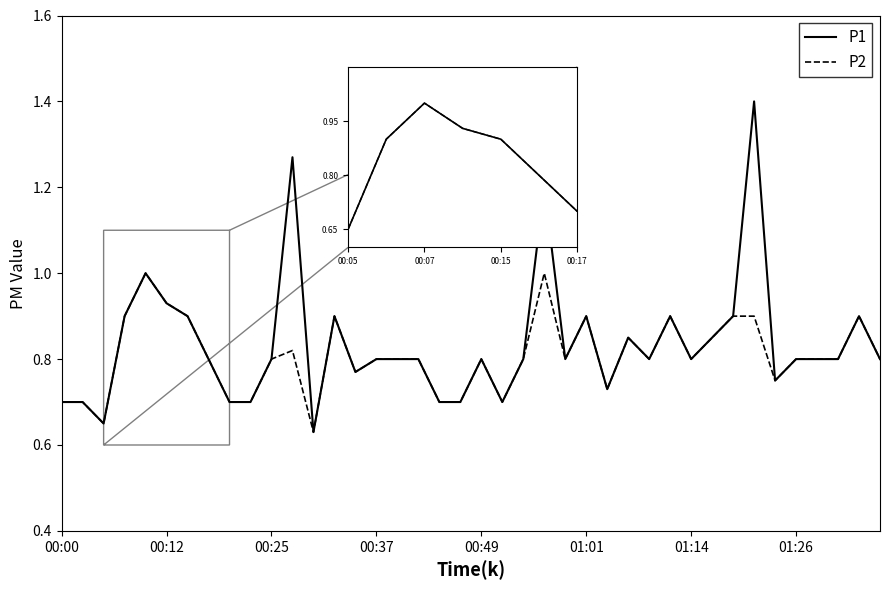

Which series has the largest range (max minus min)?

P1